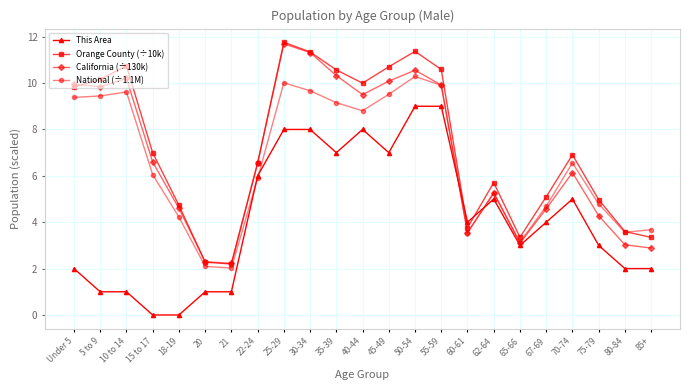

What are all the series names shown in the legend?

This Area, Orange County (÷10k), California (÷130k), National (÷1.1M)